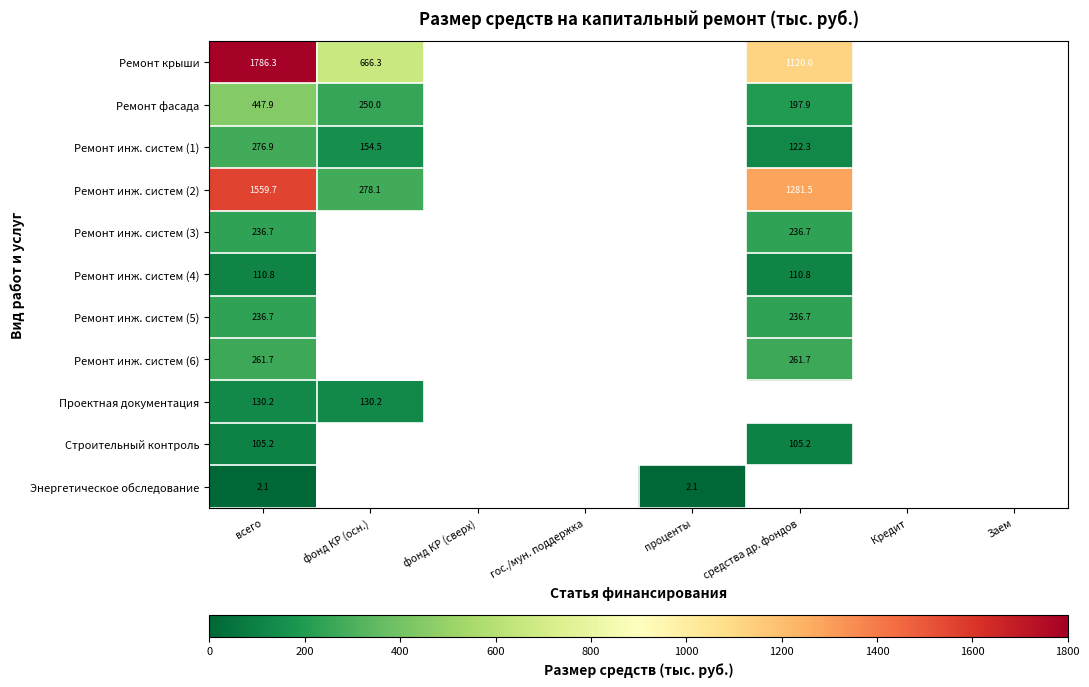

True or false: Ремонт фасада has a value of 197.4 at всего.

False